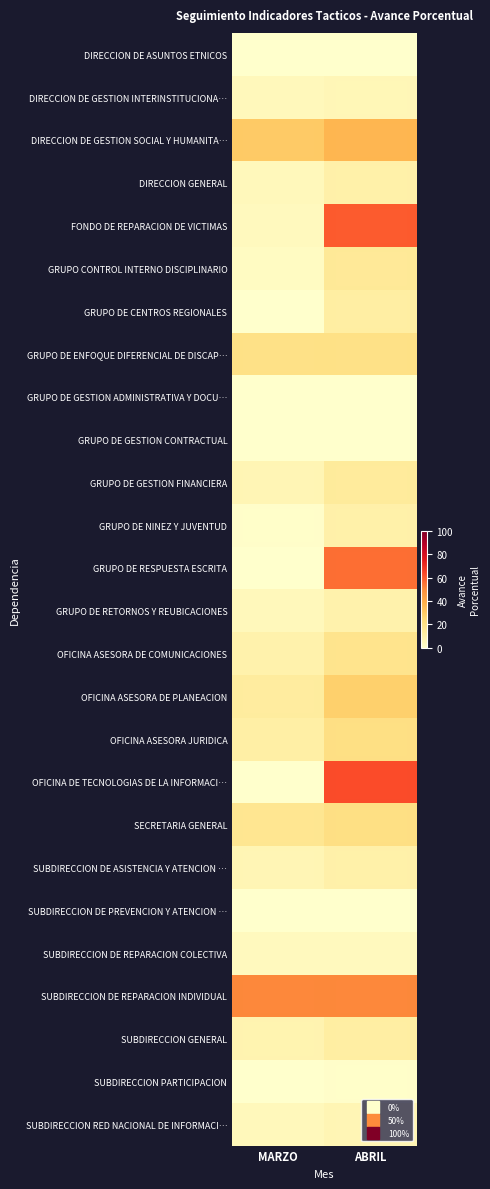

Reading right to left, what are all the values shown in this chart?

DIRECCION DE ASUNTOS ETNICOS: ABRIL=0	MARZO=0
DIRECCION DE GESTION INTERINSTITUCIONA…: ABRIL=6	MARZO=5
DIRECCION DE GESTION SOCIAL Y HUMANITA…: ABRIL=36	MARZO=30
DIRECCION GENERAL: ABRIL=10	MARZO=5
FONDO DE REPARACION DE VICTIMAS: ABRIL=60	MARZO=4
GRUPO CONTROL INTERNO DISCIPLINARIO: ABRIL=15	MARZO=3
GRUPO DE CENTROS REGIONALES: ABRIL=12	MARZO=0
GRUPO DE ENFOQUE DIFERENCIAL DE DISCAP…: ABRIL=20	MARZO=20
GRUPO DE GESTION ADMINISTRATIVA Y DOCU…: ABRIL=0	MARZO=0
GRUPO DE GESTION CONTRACTUAL: ABRIL=0	MARZO=0
GRUPO DE GESTION FINANCIERA: ABRIL=14	MARZO=7
GRUPO DE NINEZ Y JUVENTUD: ABRIL=10	MARZO=1
GRUPO DE RESPUESTA ESCRITA: ABRIL=56	MARZO=0
GRUPO DE RETORNOS Y REUBICACIONES: ABRIL=9	MARZO=5
OFICINA ASESORA DE COMUNICACIONES: ABRIL=18	MARZO=9
OFICINA ASESORA DE PLANEACION: ABRIL=28	MARZO=13
OFICINA ASESORA JURIDICA: ABRIL=21	MARZO=11
OFICINA DE TECNOLOGIAS DE LA INFORMACI…: ABRIL=63	MARZO=0
SECRETARIA GENERAL: ABRIL=21	MARZO=17
SUBDIRECCION DE ASISTENCIA Y ATENCION …: ABRIL=10	MARZO=7
SUBDIRECCION DE PREVENCION Y ATENCION …: ABRIL=0	MARZO=0
SUBDIRECCION DE REPARACION COLECTIVA: ABRIL=4	MARZO=4
SUBDIRECCION DE REPARACION INDIVIDUAL: ABRIL=51	MARZO=51
SUBDIRECCION GENERAL: ABRIL=12	MARZO=8
SUBDIRECCION PARTICIPACION: ABRIL=1	MARZO=0
SUBDIRECCION RED NACIONAL DE INFORMACI…: ABRIL=7	MARZO=5